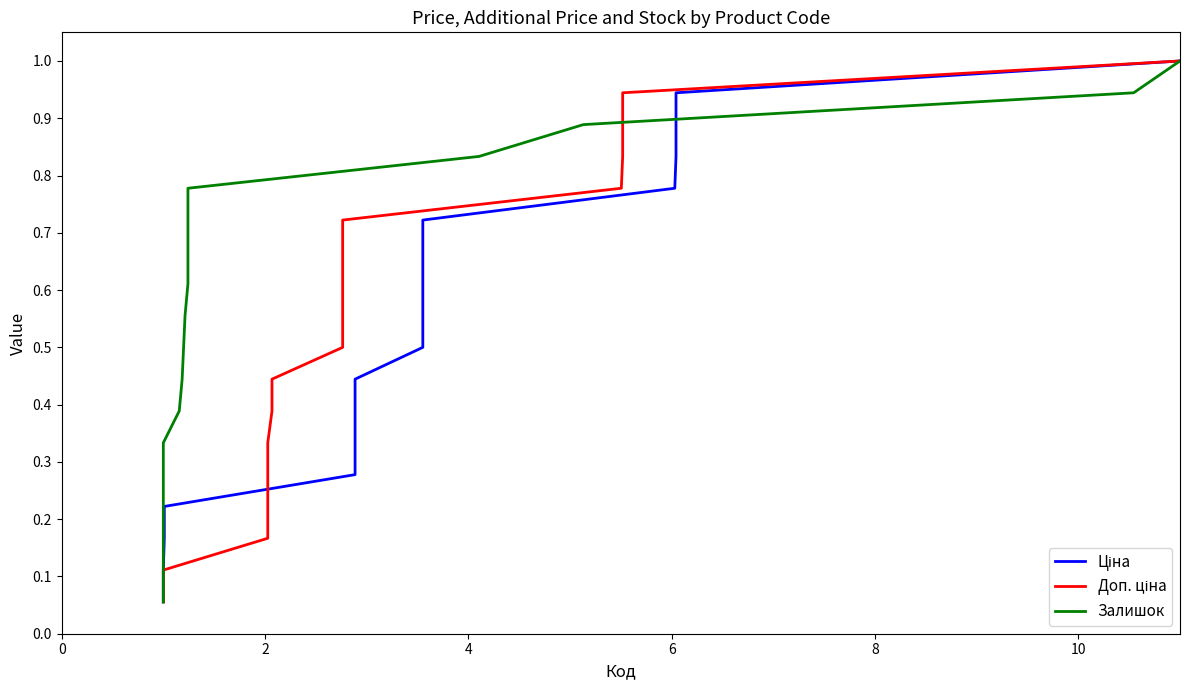

What is the value of the Залишок point at the 14th from the left?

0.8